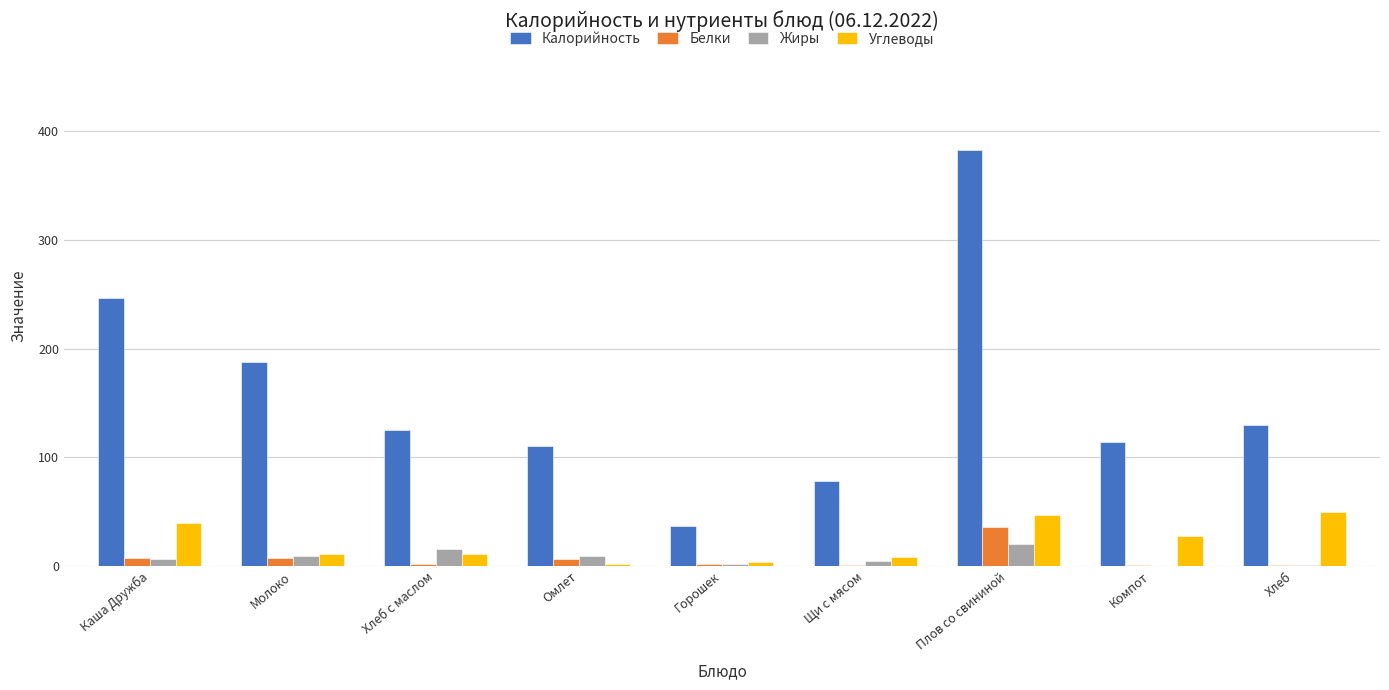

What is the sum of all Калорийность values?

1410.7